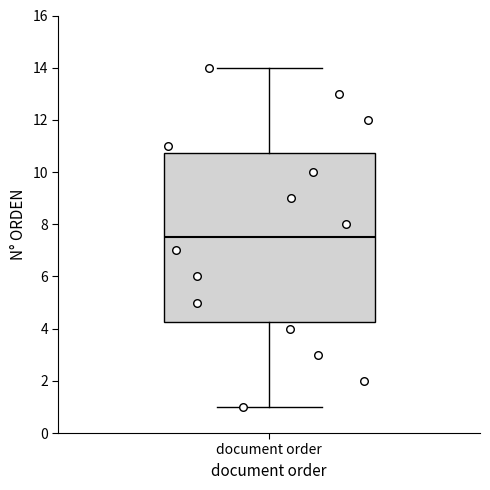

Read this box plot against the y-axis: the position of the median line, the range covered by the box, and the ends of both whiskers. The values are not printed on the chart, so give them approximately, as read against the axis.

median 7.6, box 4.2 to 10.8, whiskers 1.0 to 14.0